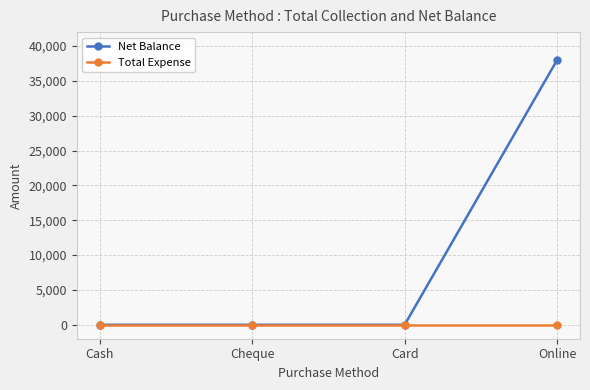

Is it true that Net Balance equals 15502 at Card?

False